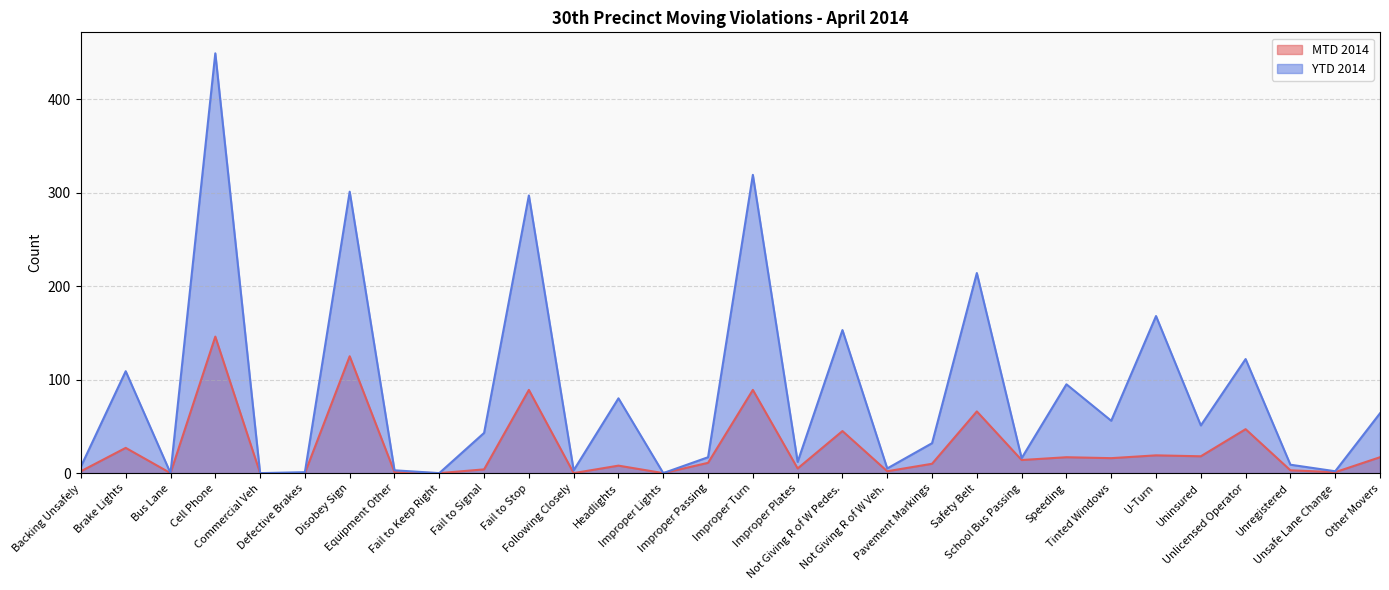

What is the sum of all MTD 2014 values?

782